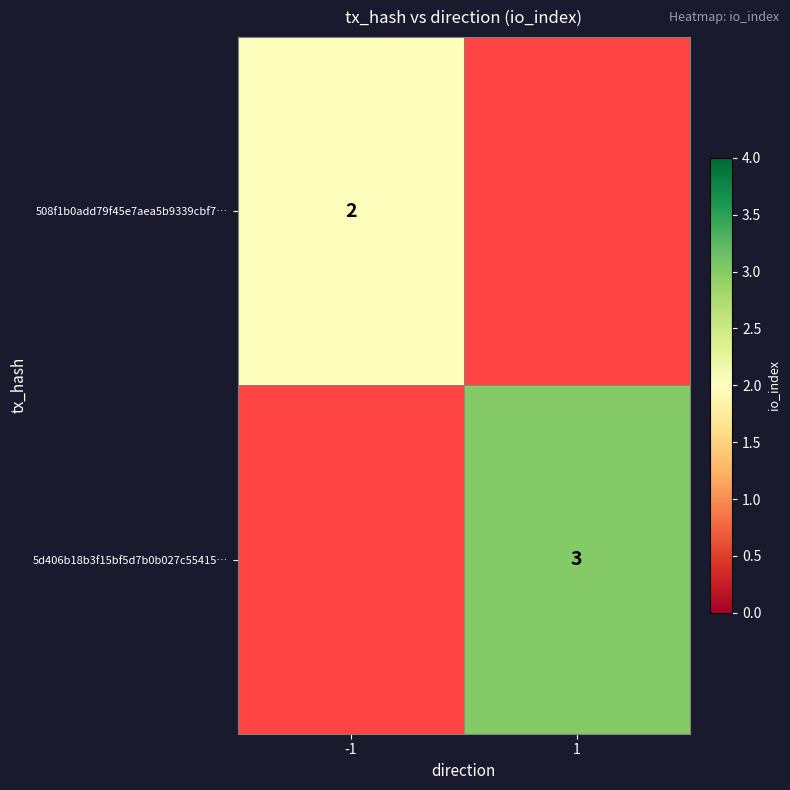

True or false: 5d406b18b3f15bf5d7b0b027c55415… has a value of 1 at 1.

False